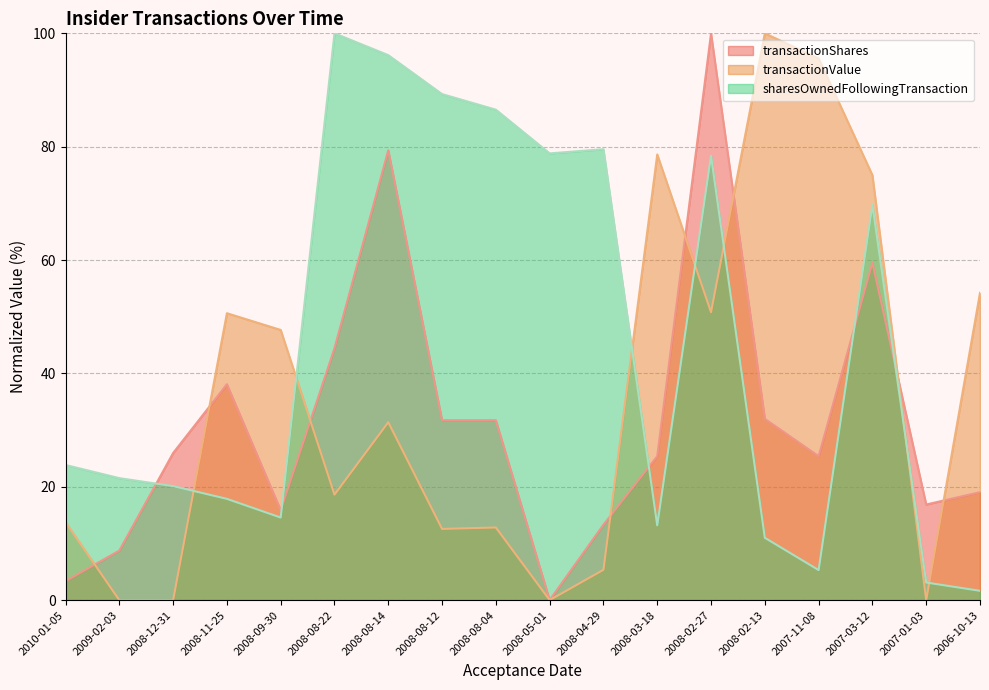

How many intersections are there between transactionShares and sharesOwnedFollowingTransaction?

5